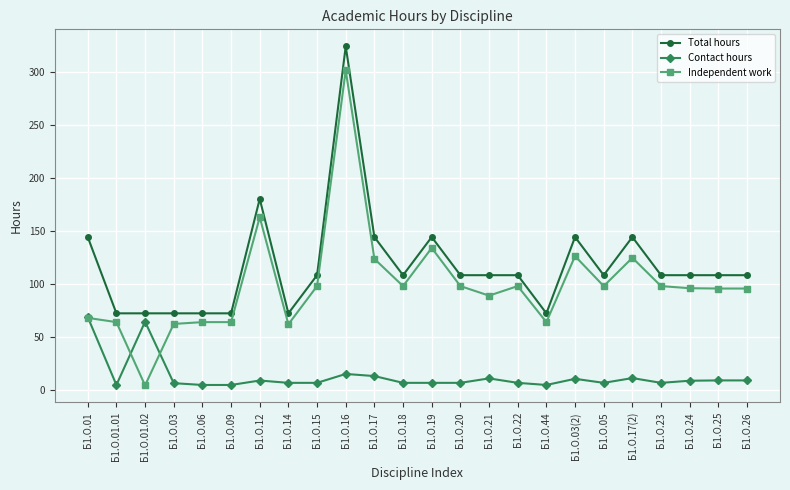

At Б1.О.17(2), list the series in order from smallest to largest.

Contact hours, Independent work, Total hours